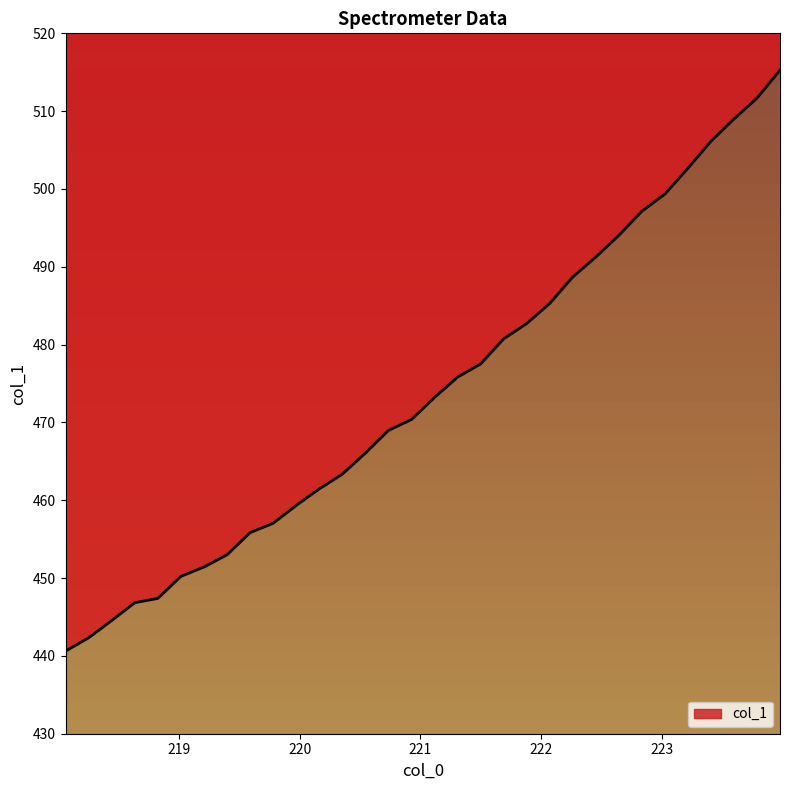

Which label corresponds to the largest value in the chart?

223.9802